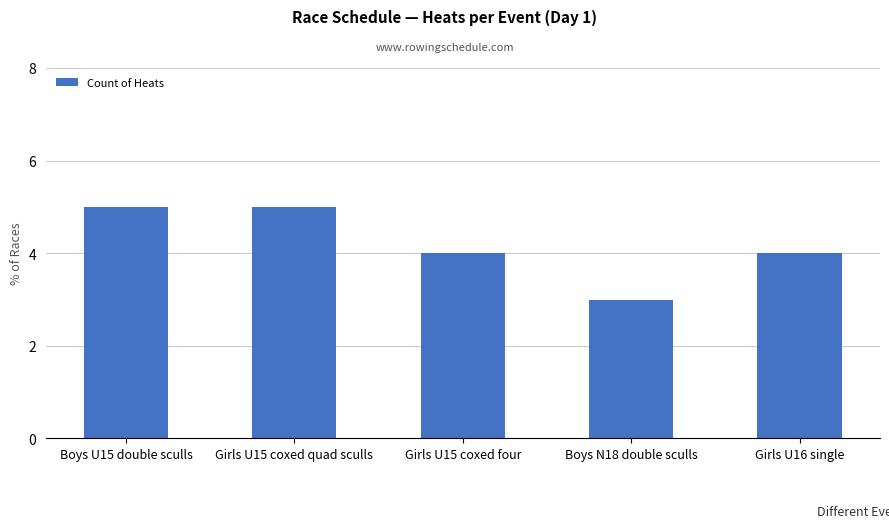

What position from the right is Girls U15 coxed four?

3